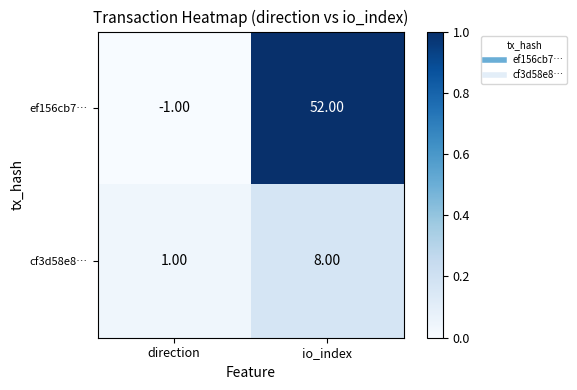

List the series in order of their peak value, lowest first.

cf3d58e8…, ef156cb7…